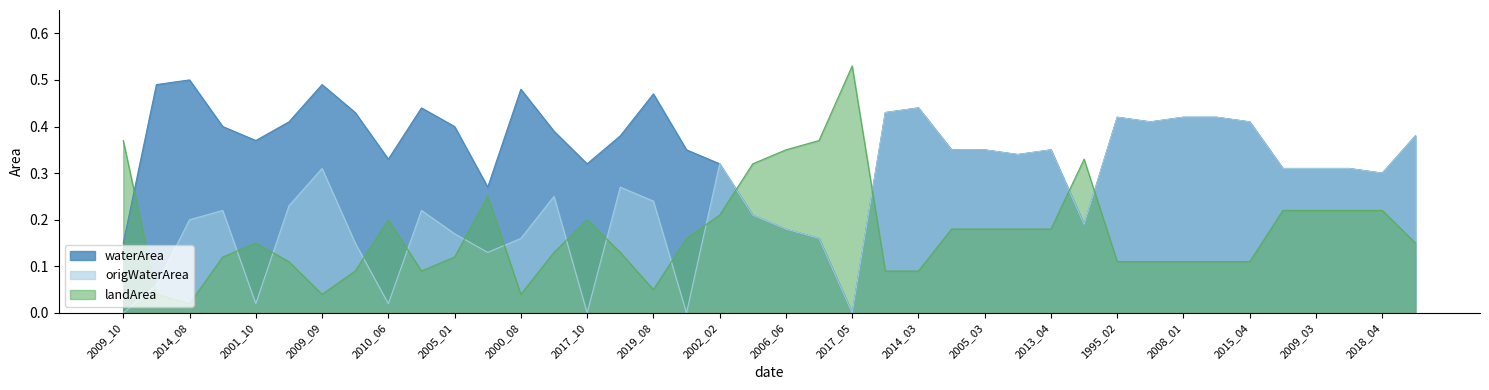

What is the difference between the second highest and second lowest values in the waterArea series?

0.3